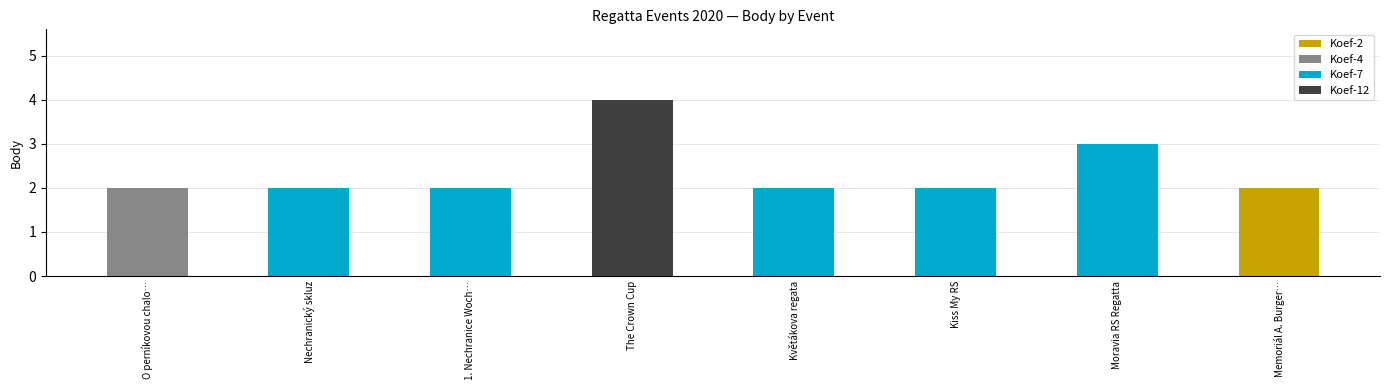

What is the label of the 7th bar from the left?

Moravia RS Regatta